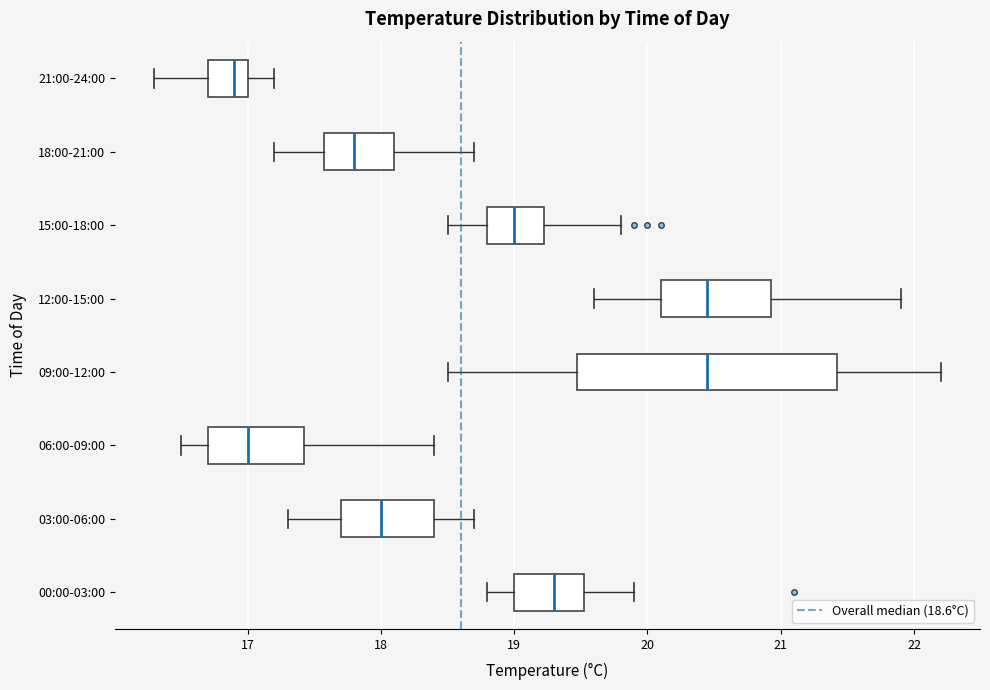

Where does the median line of the box for 03:00-06:00 sit on the x-axis? The values are not printed on the chart, so give them approximately, as read against the axis.

18.0